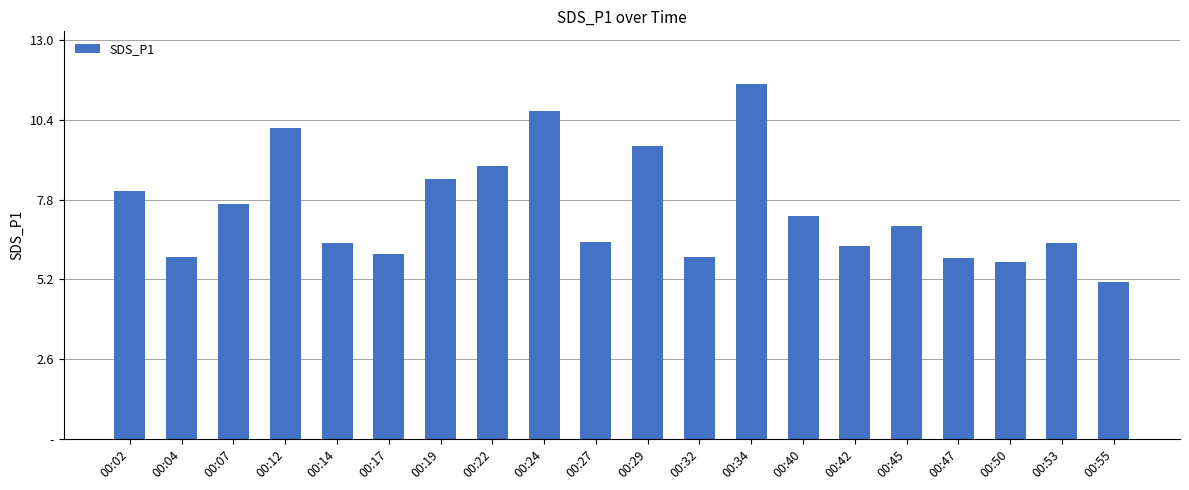

How many bars are there in total?

20